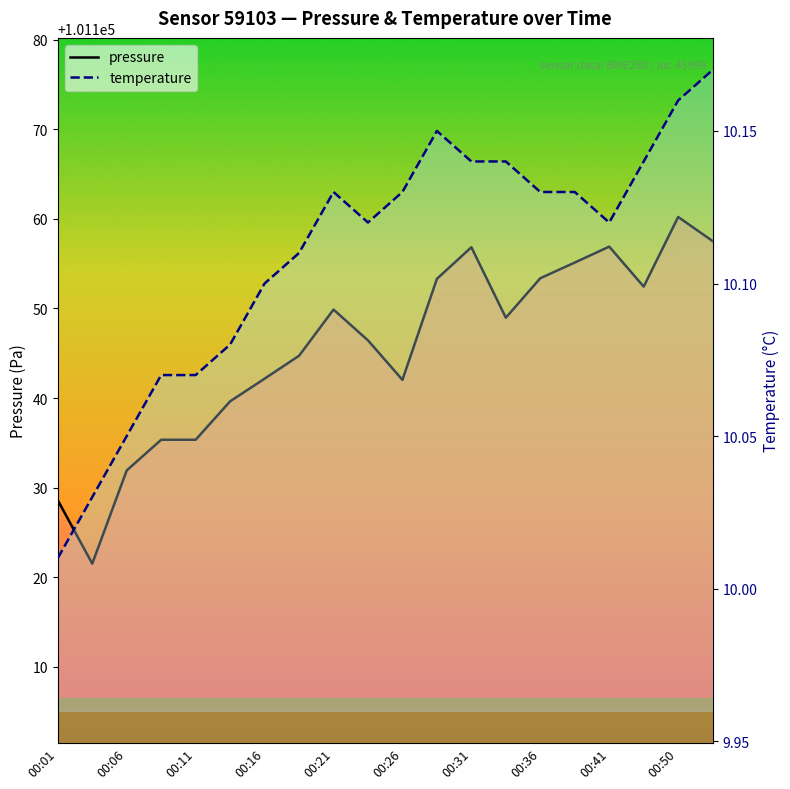

The pressure series shows 101142.2 at 00:16. True or false?

True